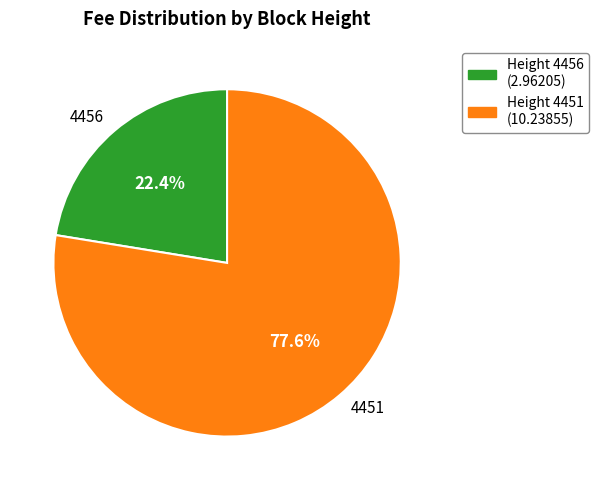

Is there a majority slice in this chart?

Yes